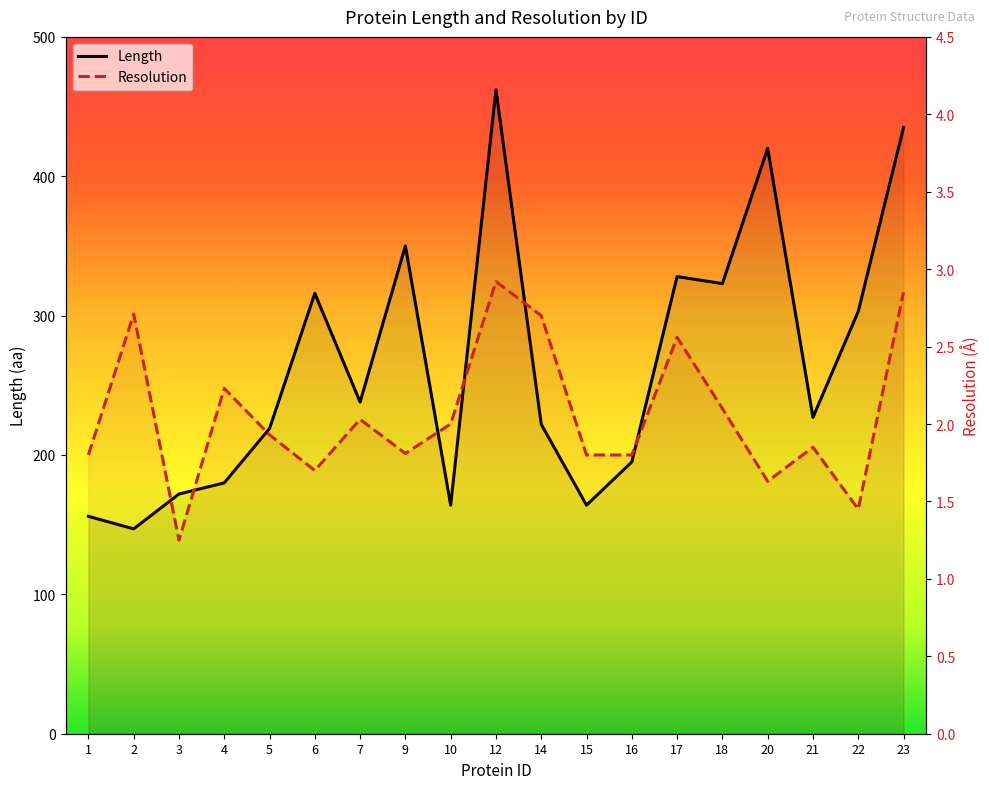

What is the greatest value displayed?

462.0